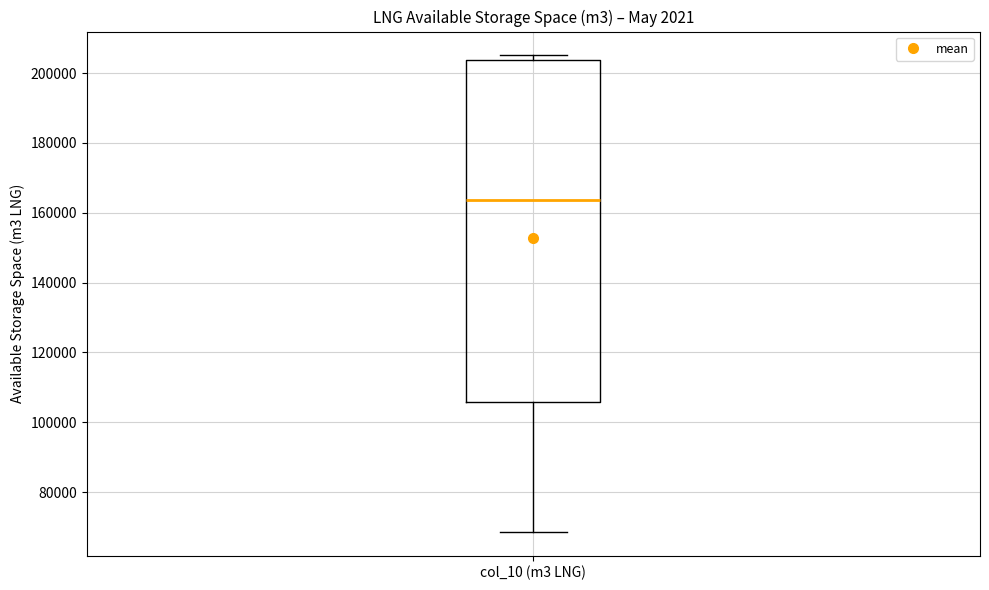

Transcribe this box plot: give where the median line is, the range the box spans, and where the two whiskers end, as read against the y-axis. The values are not printed on the chart, so give them approximately, as read against the axis.

median 164000, box 106000 to 204000, whiskers 68000 to 206000